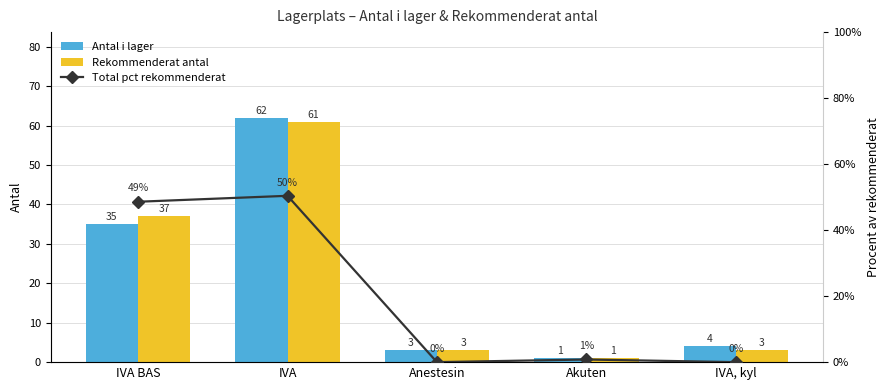

Reading left to right, extract all data points from this chart.

Antal i lager: IVA BAS=35.0	IVA=62.0	Anestesin=3.0	Akuten=1.0	IVA, kyl=4.0
Rekommenderat antal: IVA BAS=37.0	IVA=61.0	Anestesin=3.0	Akuten=1.0	IVA, kyl=3.0
Total pct rekommenderat: IVA BAS=48.6	IVA=50.4	Anestesin=0.0	Akuten=0.8	IVA, kyl=0.0